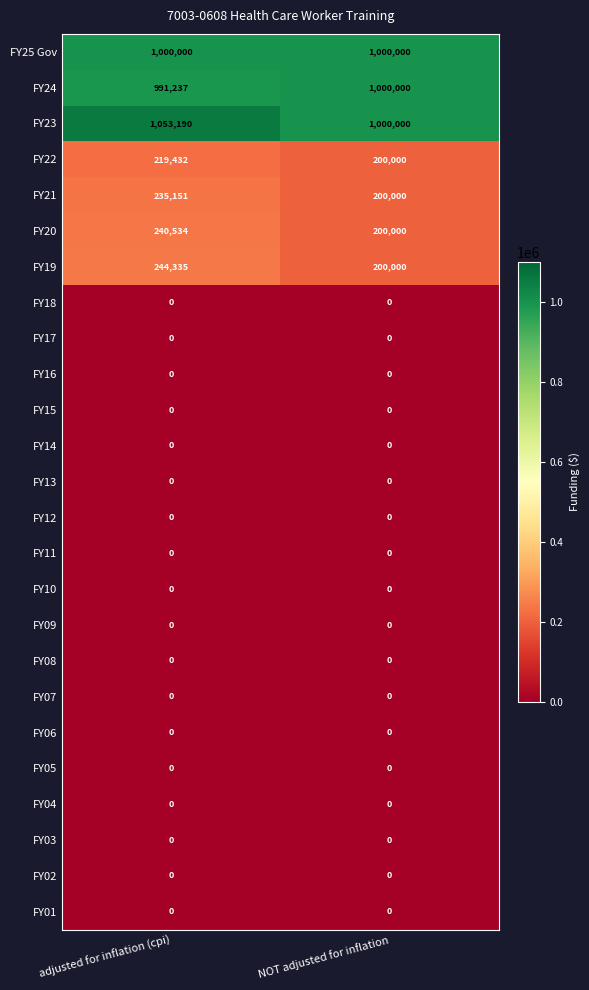

What is the difference between the maximum and minimum values in the FY19 series?

44335